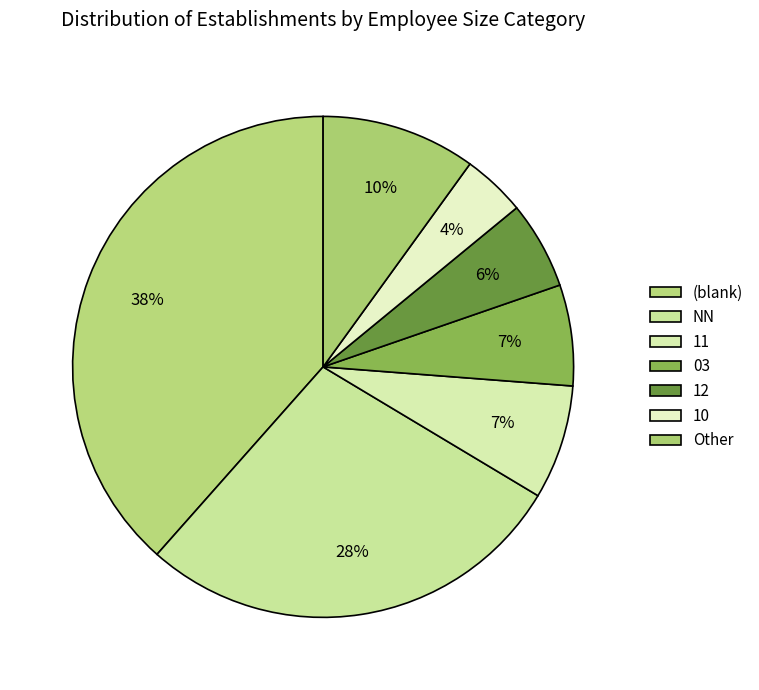

To the nearest percent, what is the difference between the largest and smallest slice percentages?

34%